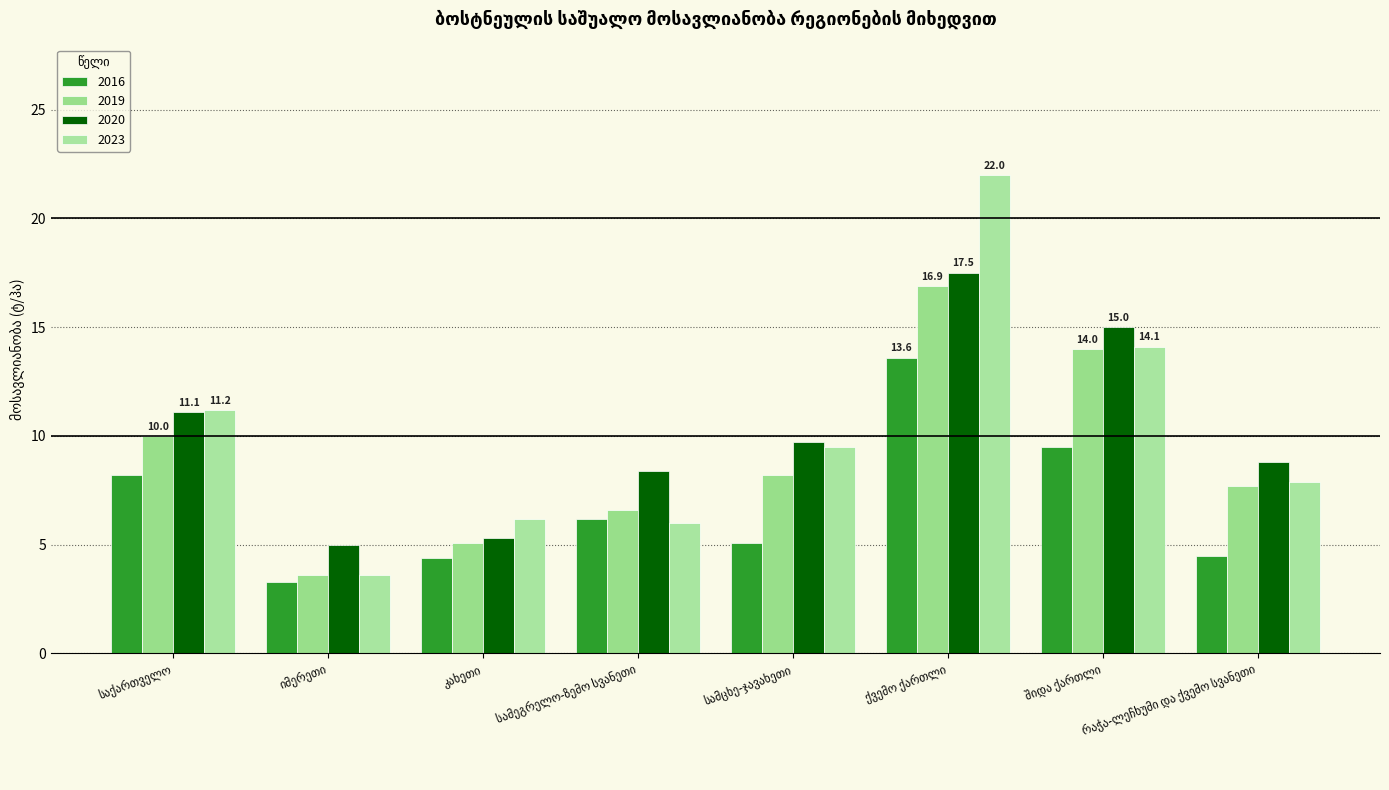

What is the approximate value of 2016 at ქვემო ქართლი?

13.6